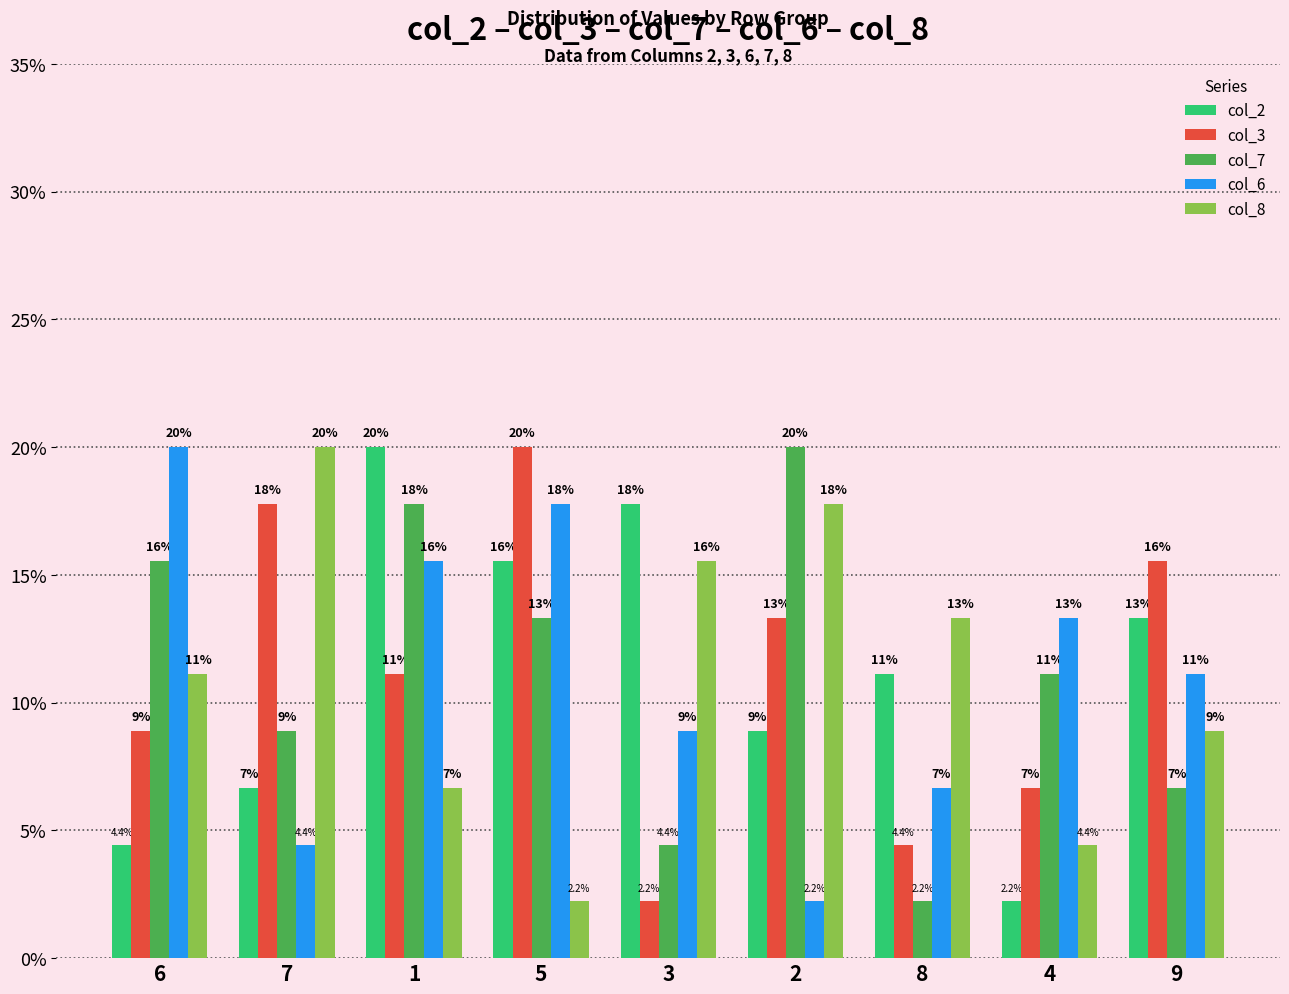

At which label is col_8 closest to 11?

6